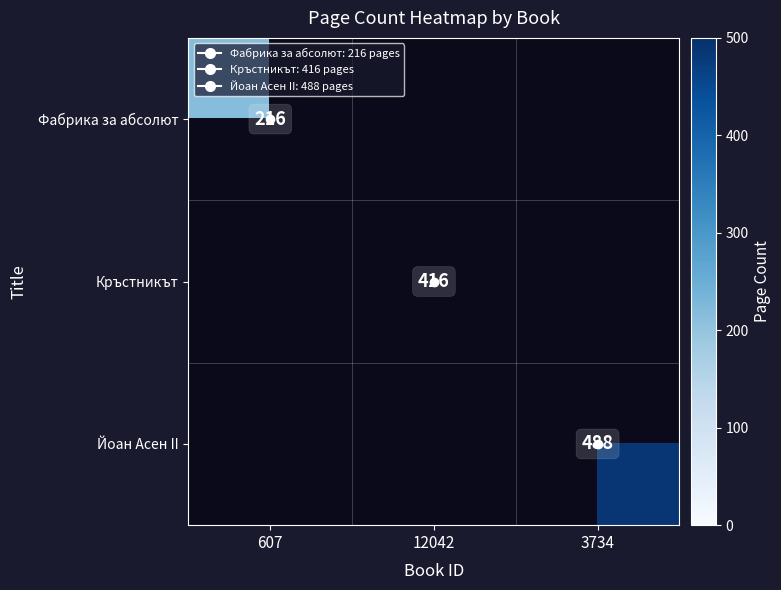

Is it true that Йоан Асен II equals 137.2 at 3734?

False